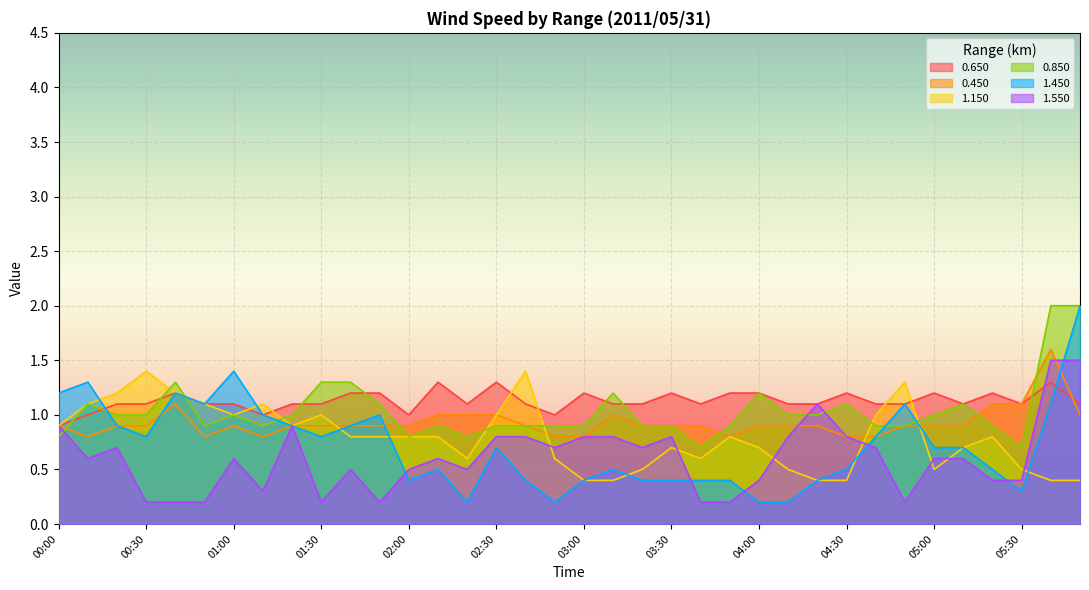

What is the label of the 11th point from the right?

04:10